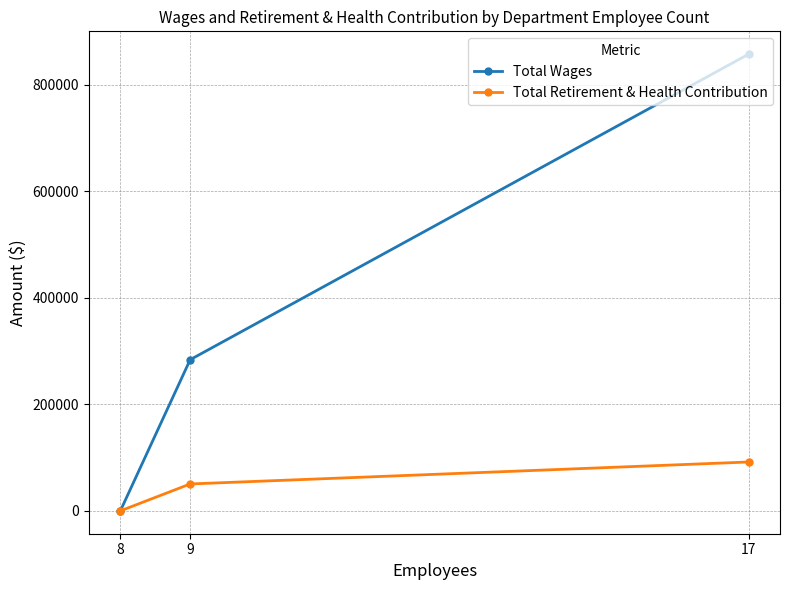

How many data points in Total Wages are less than 283732?

1